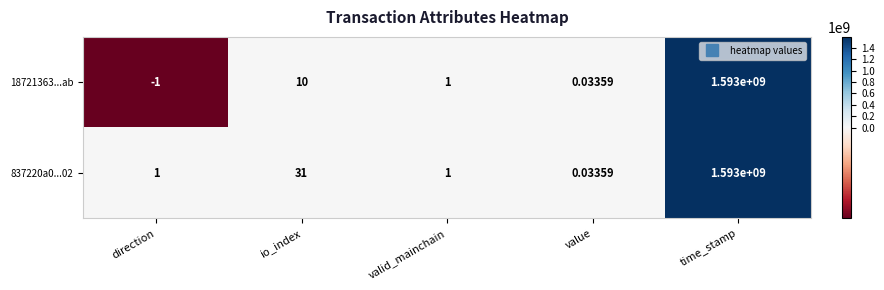

Which series changed the most between direction and time_stamp?

18721363...ab